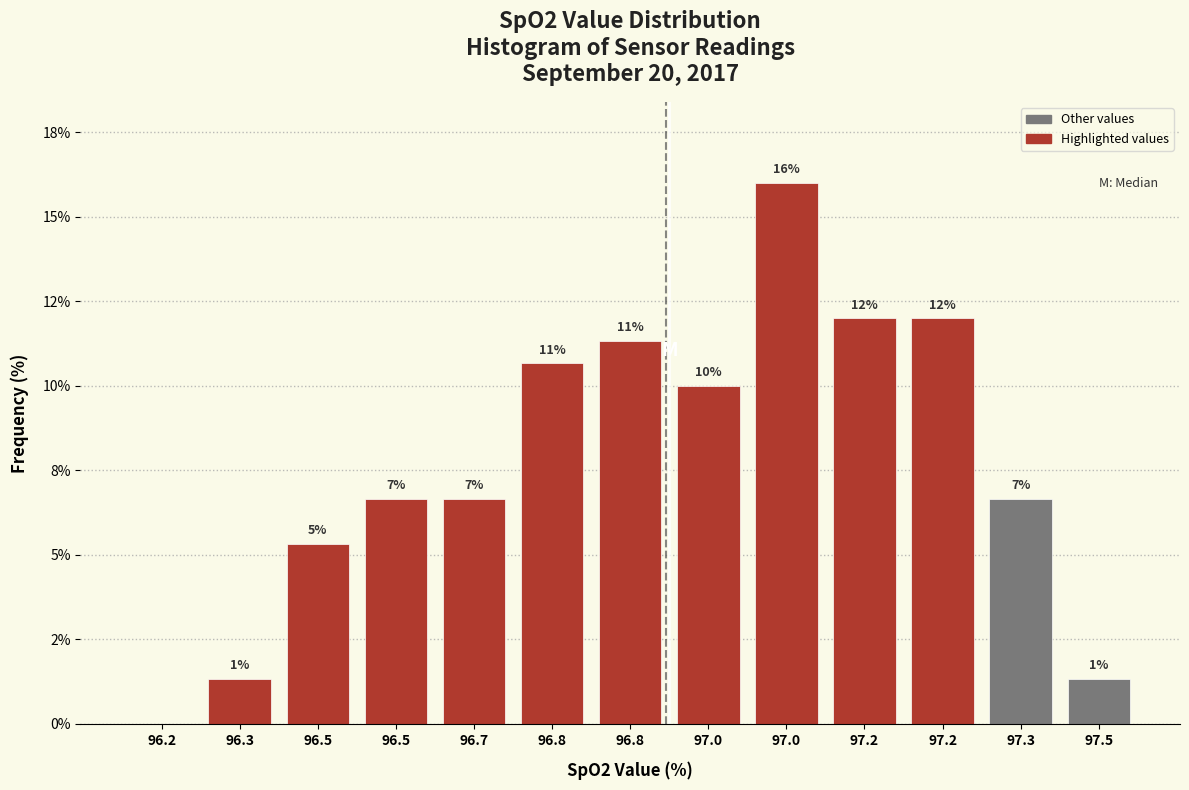

Are the bars horizontal?

No